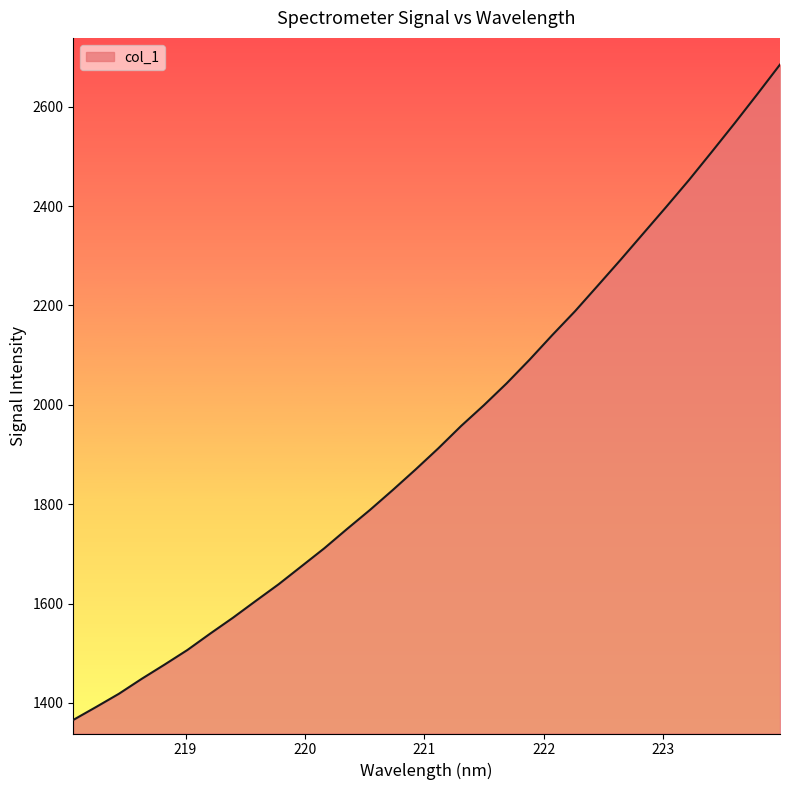

What is the smallest value displayed?

1365.8